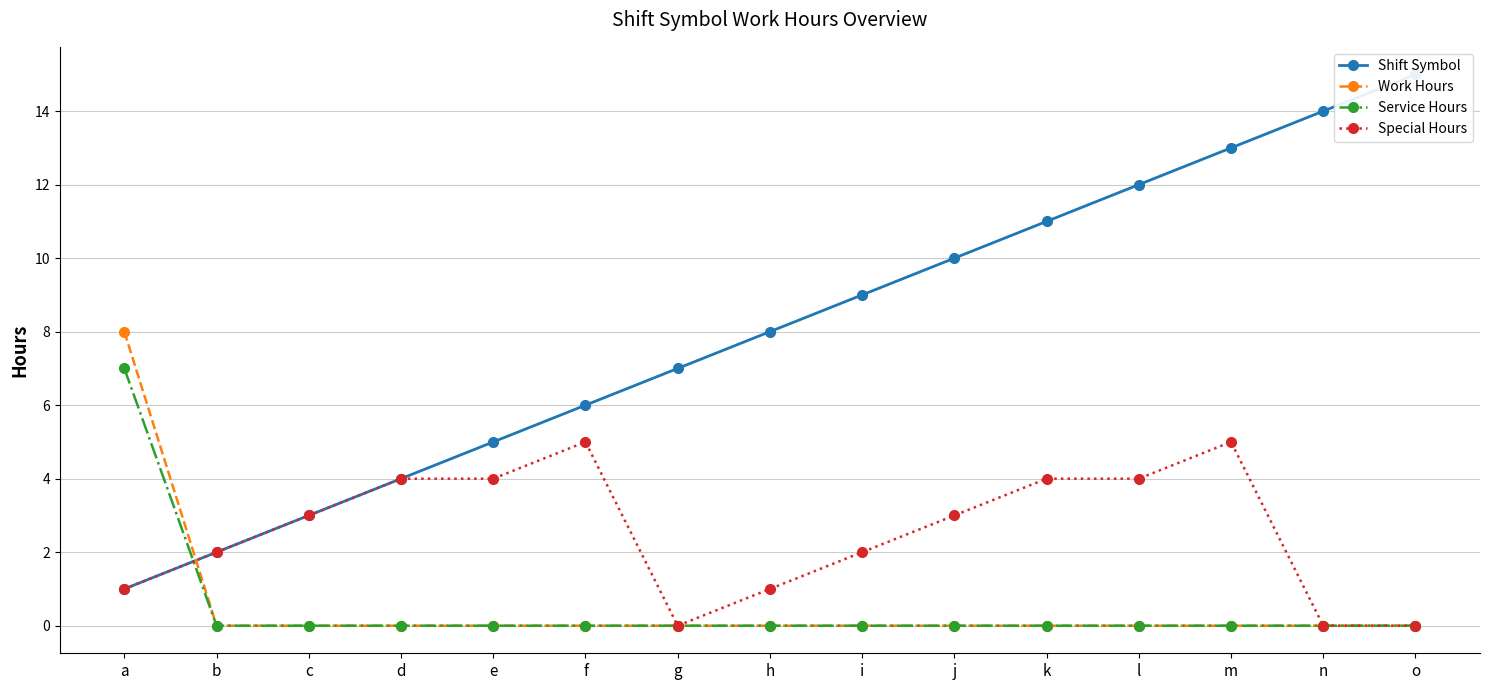

Where is the first local minimum for Special Hours?

g